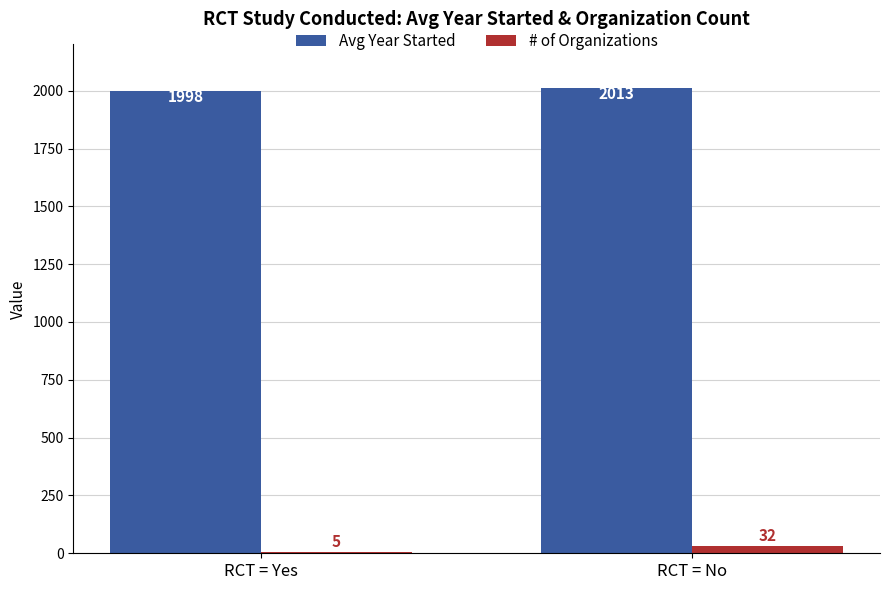

Count the # of Organizations values in the range 5 to 32.

2